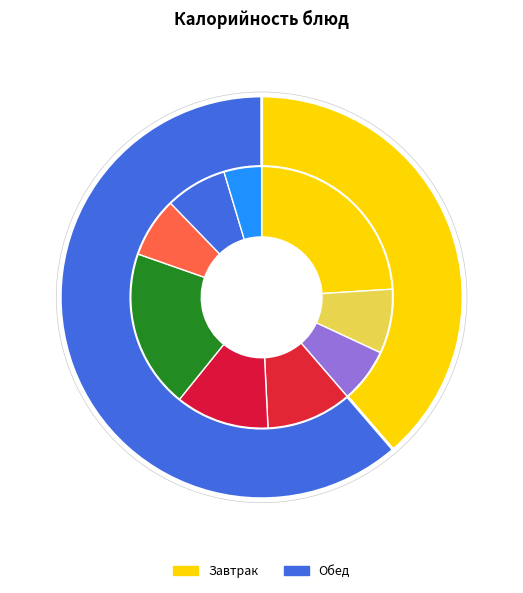

Is the sum of хлеб ржаной and бутерброд с сыром greater than half?

No